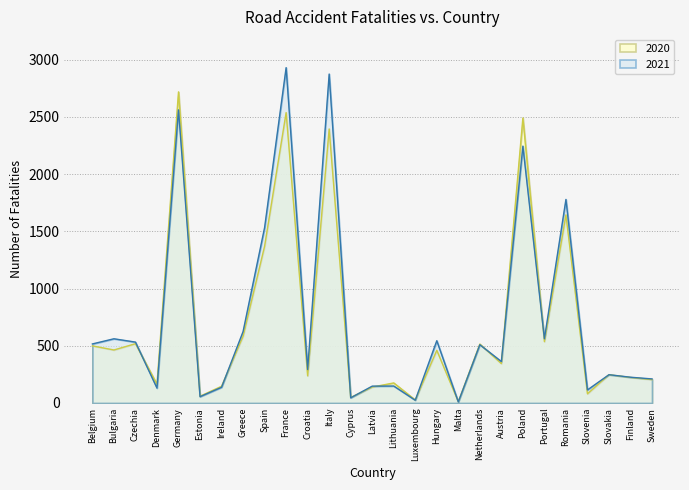

Reading right to left, what are all the values shown in this chart?

2020: 204	223	247	80	1644	536	2491	344	515	11	460	26	175	139	48	2395	237	2538	1370	584	146	59	2719	163	518	463	499
2021: 210	225	247	114	1779	561	2245	362	509	9	544	24	148	147	45	2875	292	2931	1533	624	137	55	2562	130	532	561	516